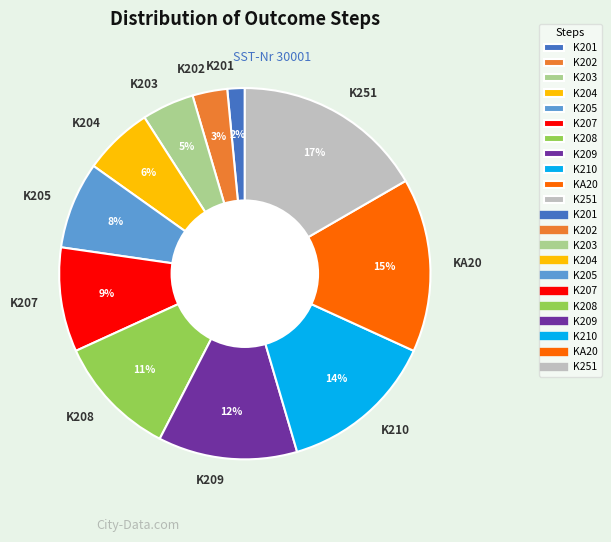

Which has a higher value, K203 or K208?

K208